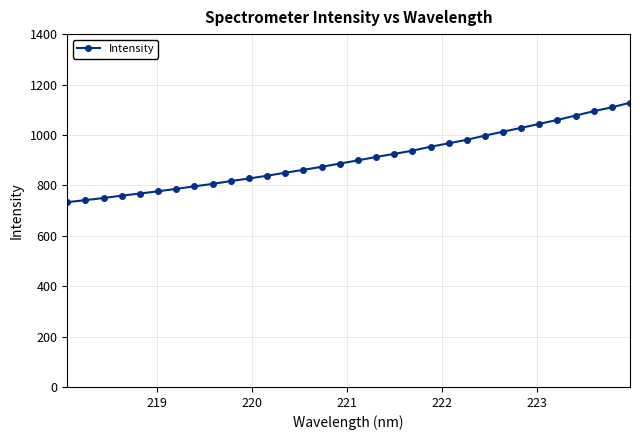

What is the difference between the maximum and minimum values?

394.7